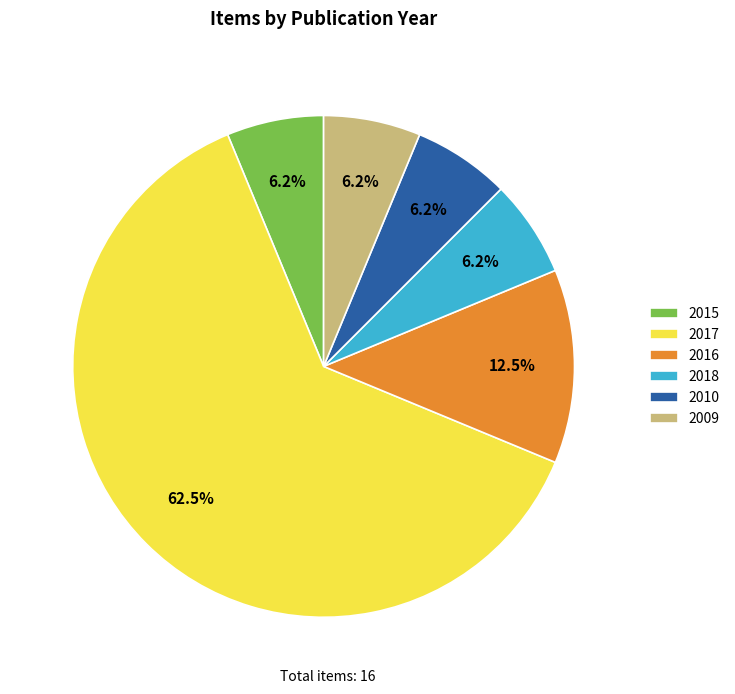

Which category has the biggest portion of the pie?

2017